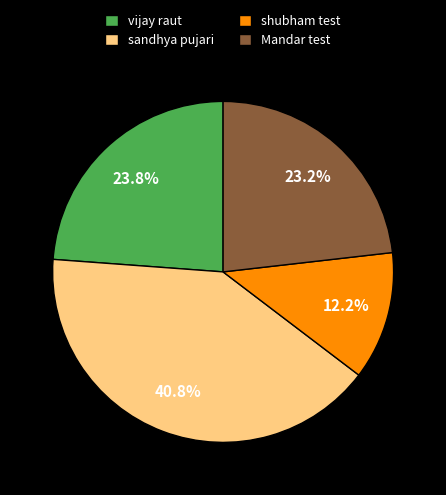

Between sandhya pujari and vijay raut, which is larger?

sandhya pujari